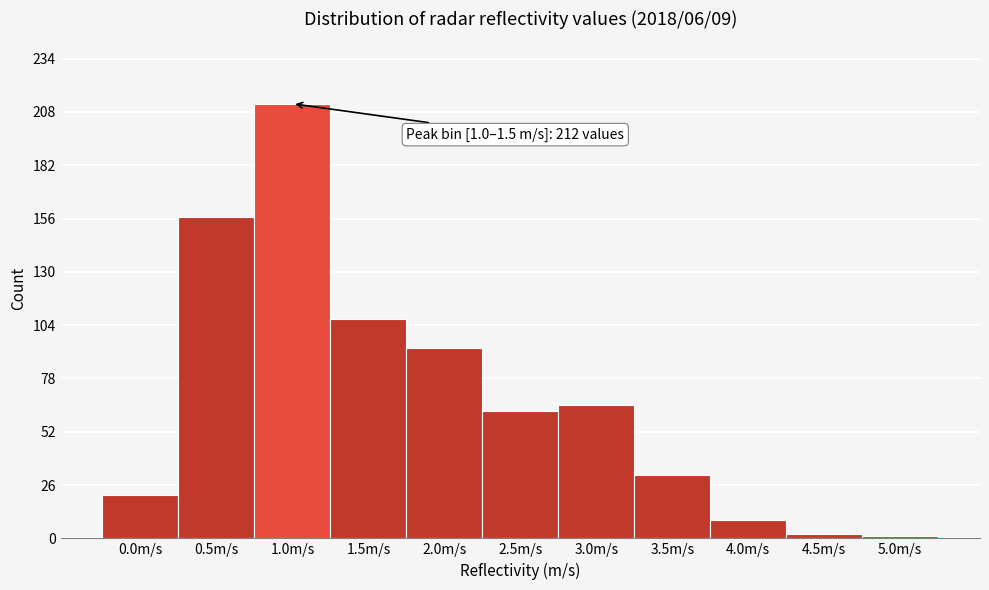

Reading right to left, transcribe all the data shown in this chart.

1	2	9	31	65	62	93	107	212	157	21